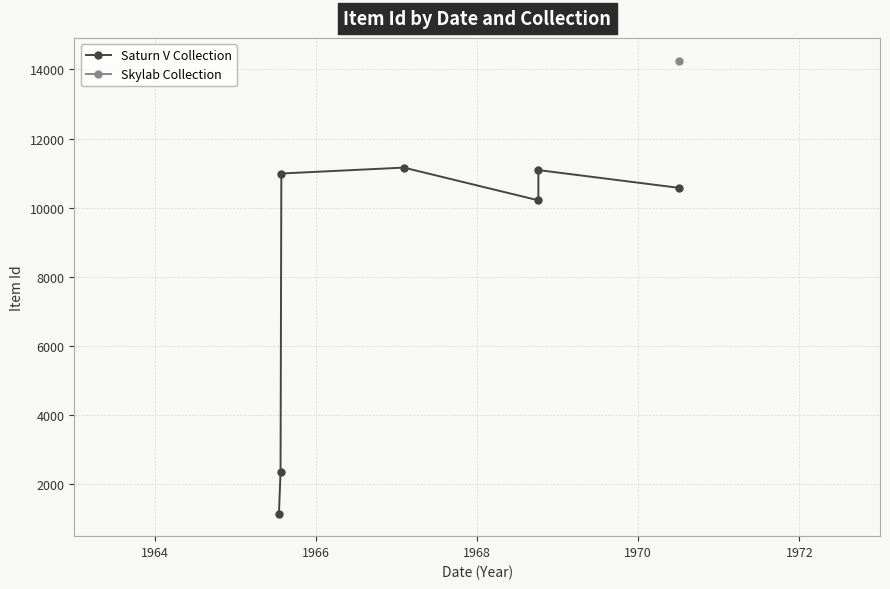

What is the value of the 3rd point from the left?

10987